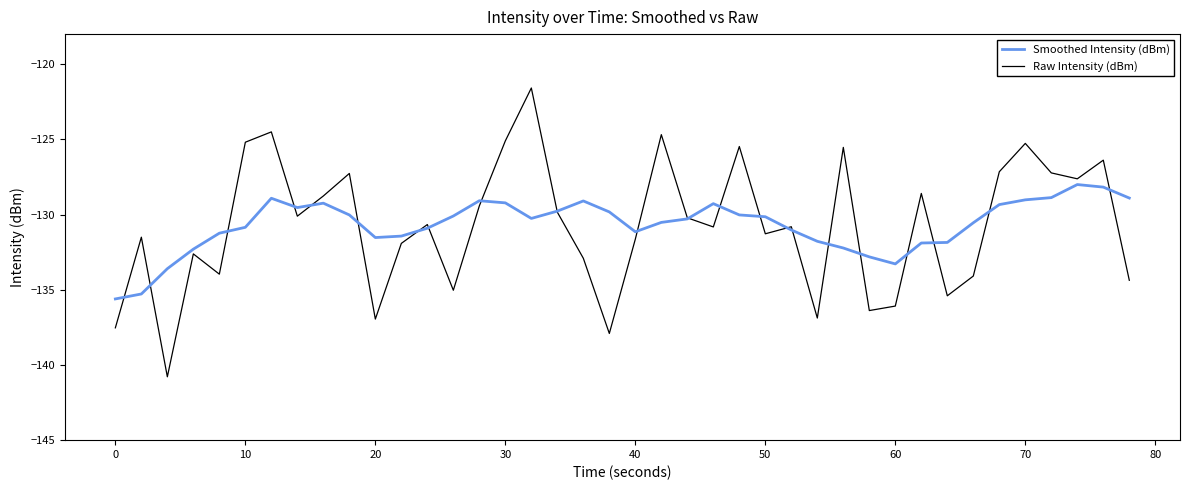

True or false: Raw Intensity (dBm) and Smoothed Intensity (dBm) cross at least once.

True